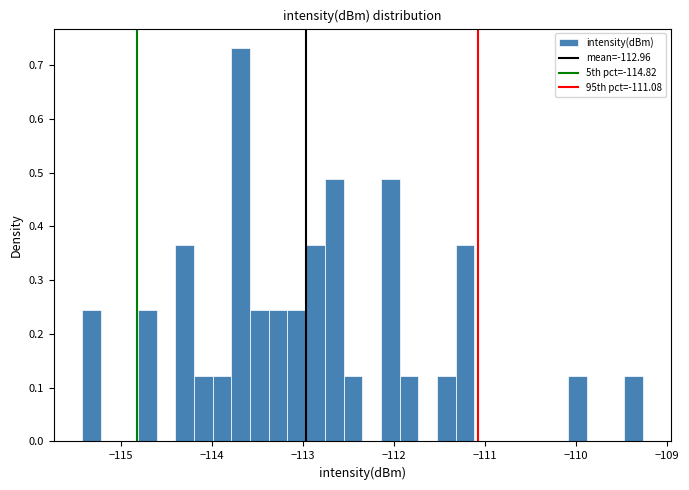

Around what value on the x-axis is the tallest bar? Give the approximate position of its centre, as read against the axis.

-113.7